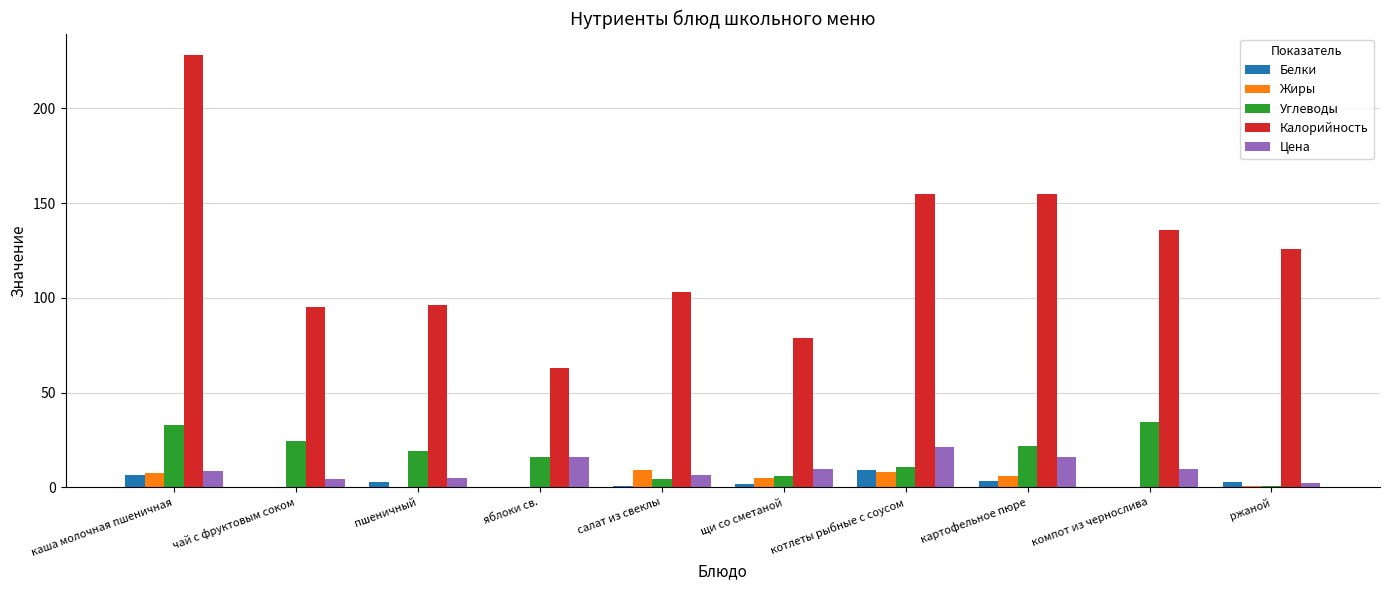

Which series has the largest total across all categories?

Калорийность